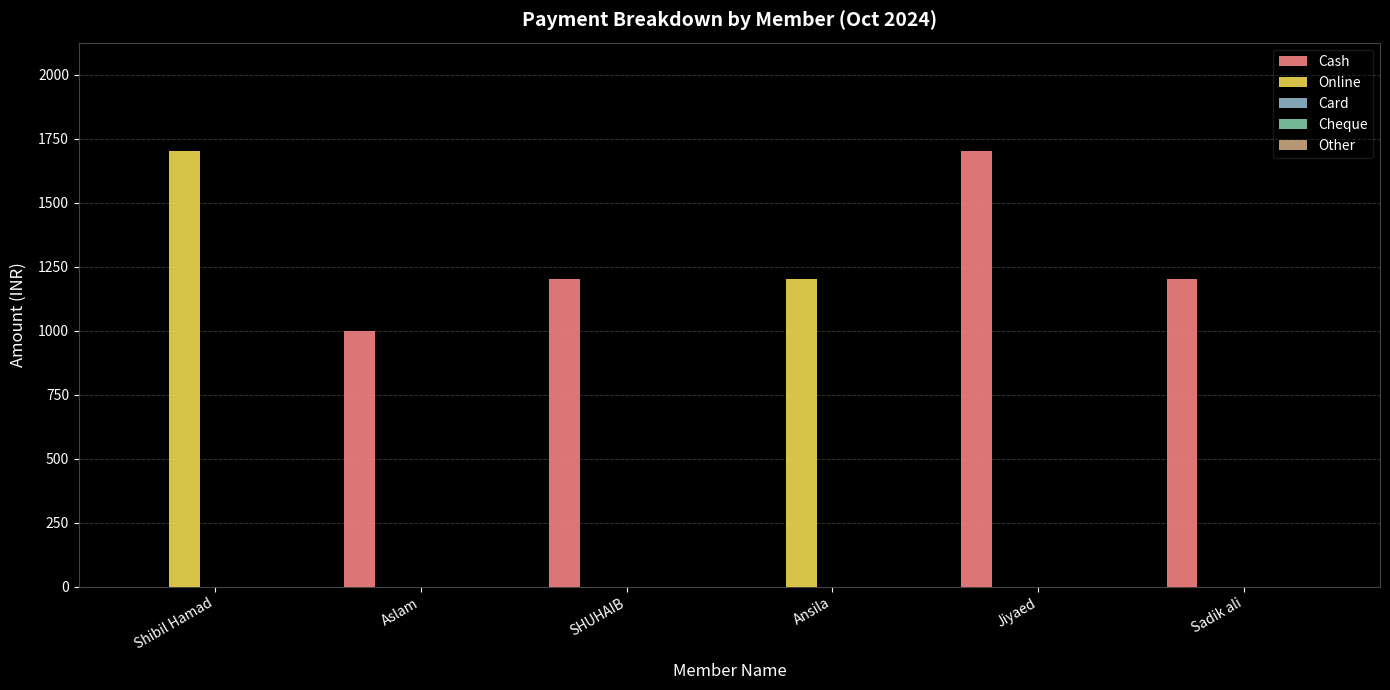

What is the greatest value displayed?

1700